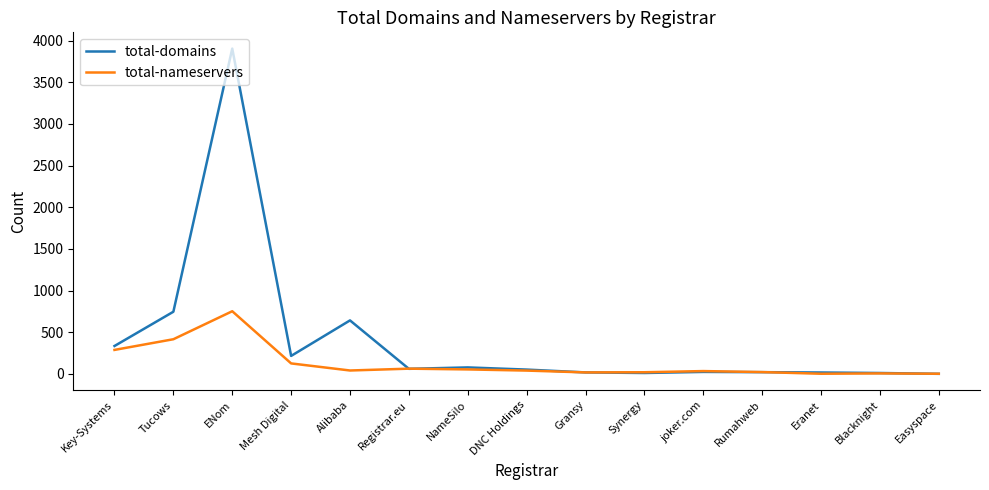

The total-domains series shows 17 at Eranet. True or false?

True